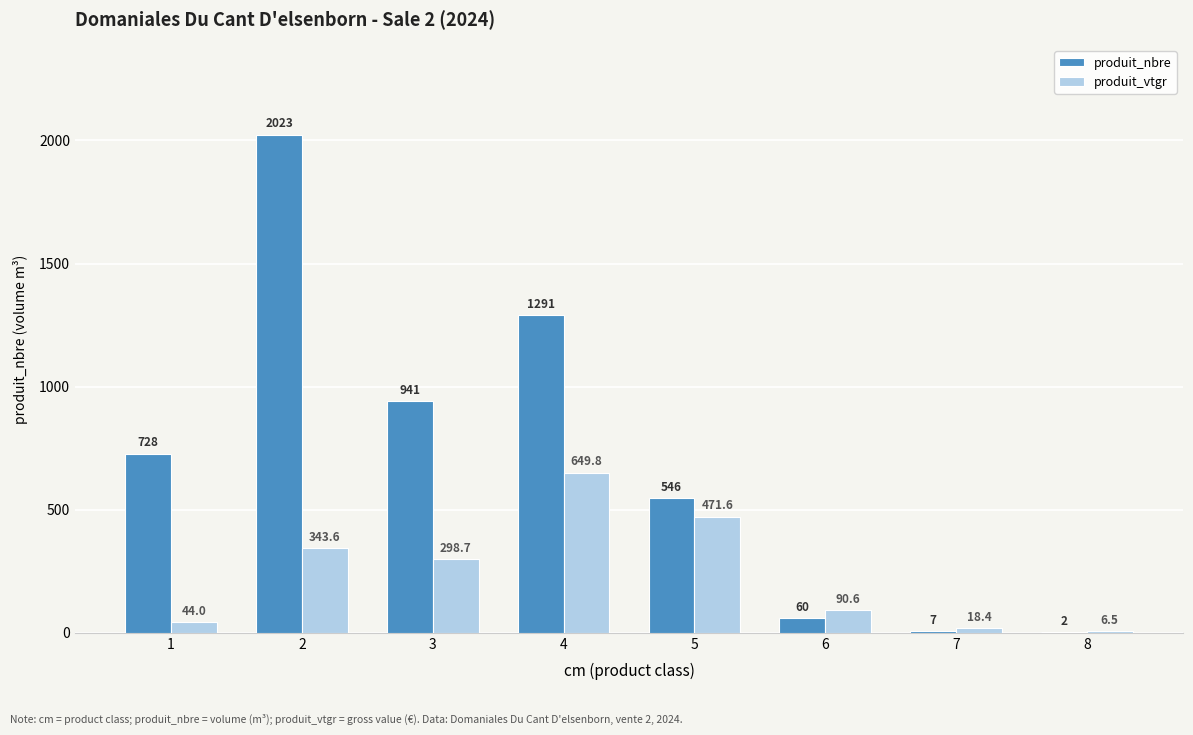

What is the highest value of the produit_vtgr series?

649.8